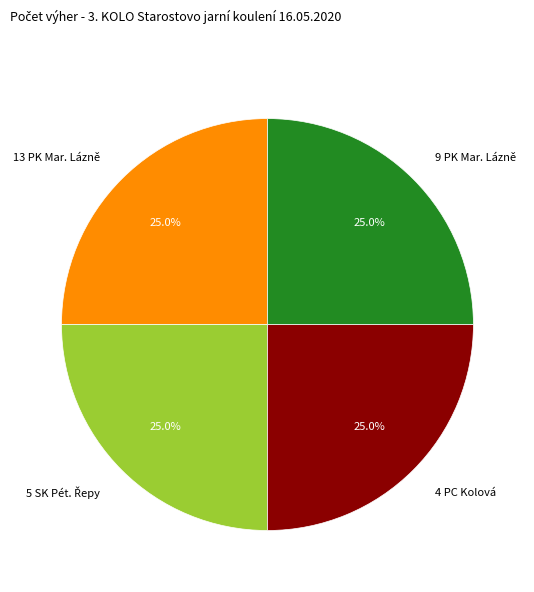

What portion of the pie excludes 9 PK Mar. Lázně?

75.0%